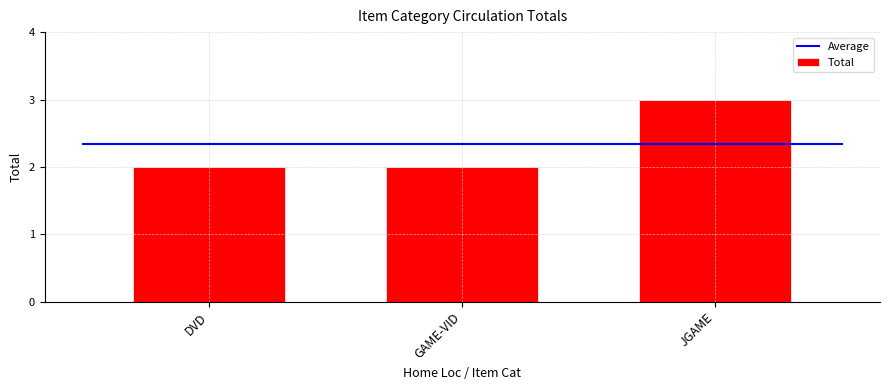

What is the difference between the maximum and minimum values?

1